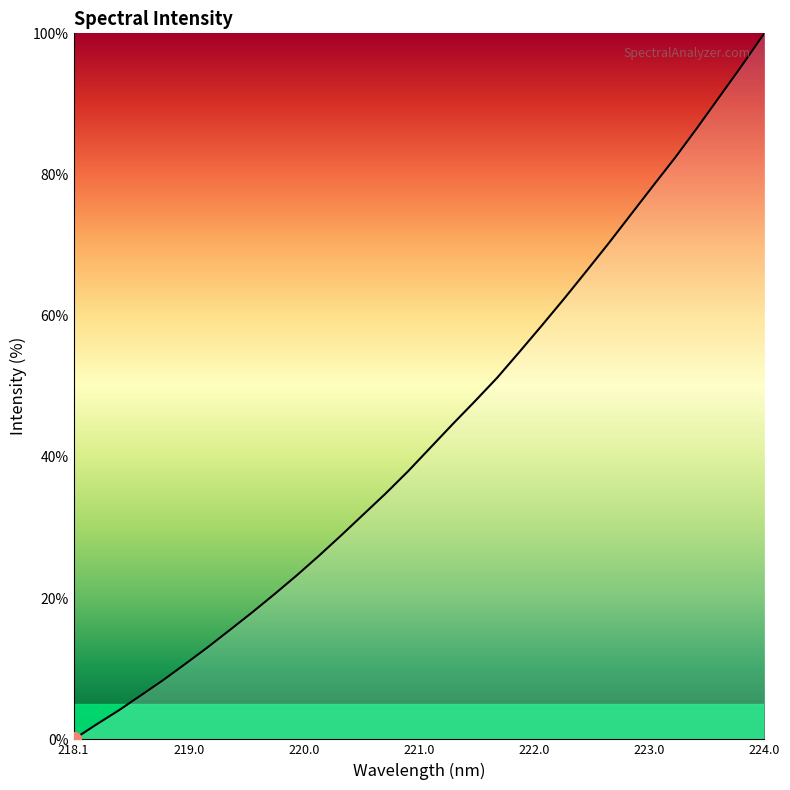

What is the difference between the second highest and minimum values?

95.5